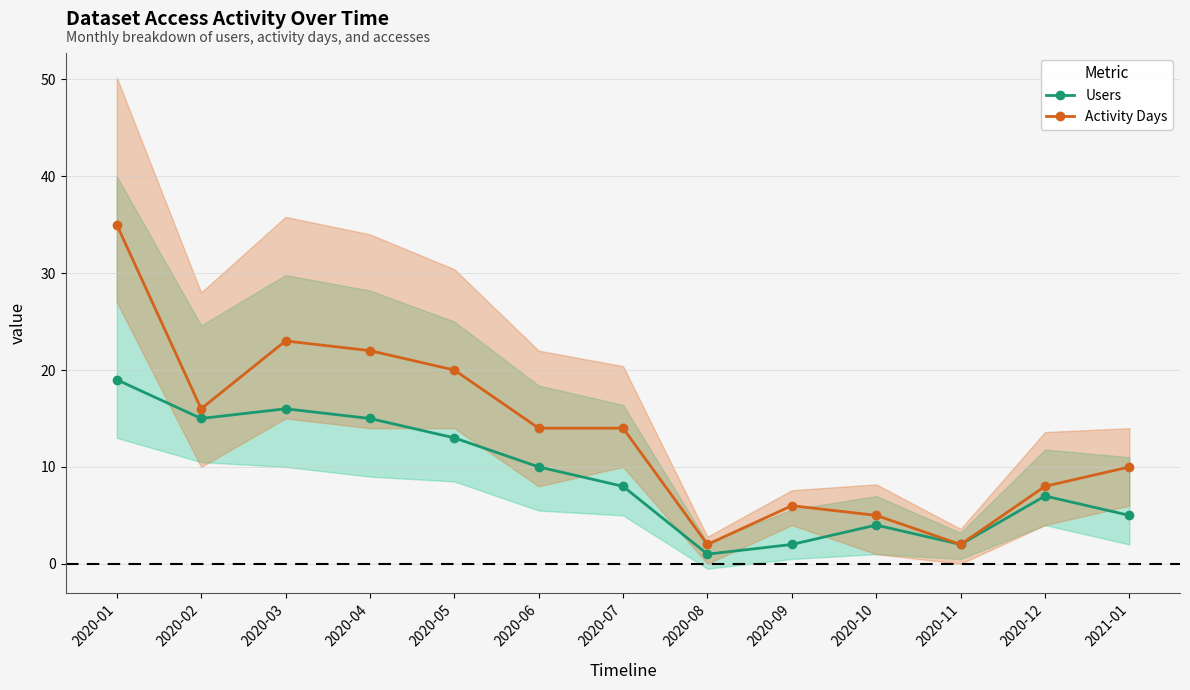

How many data points in Users are above 8?

6